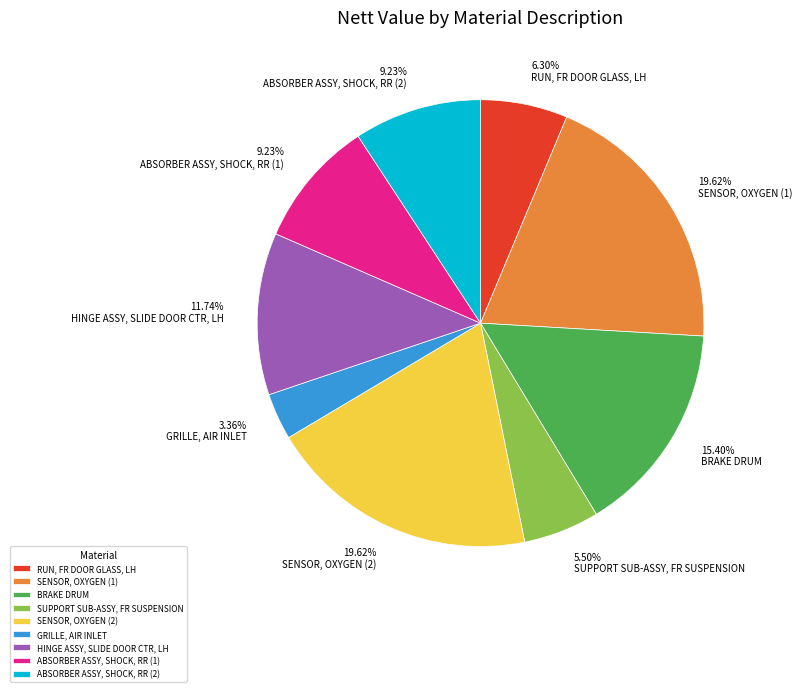

What is the smallest slice in the pie chart?

GRILLE, AIR INLET